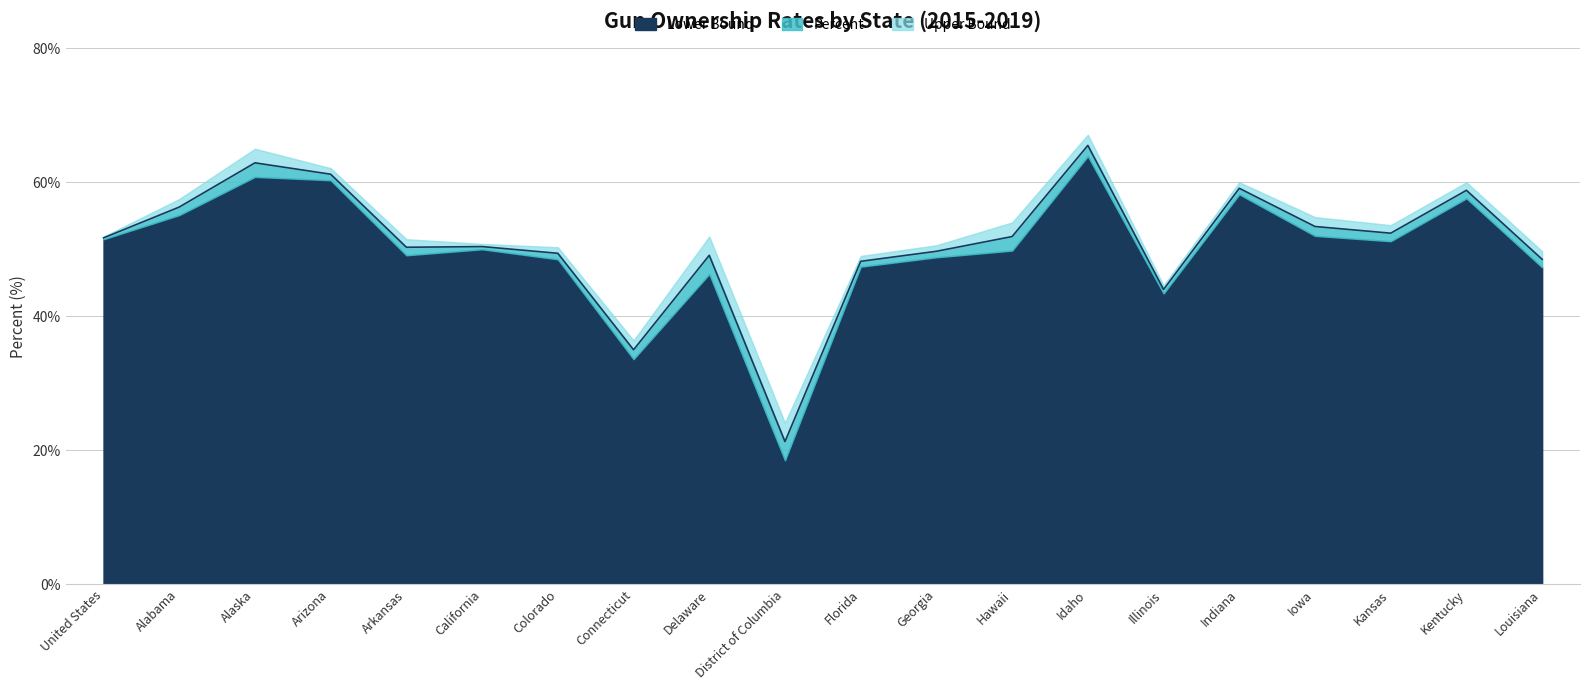

How many interior local valleys does the Lower Bound series have?

5